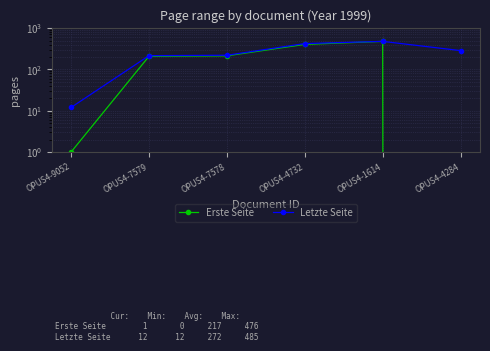

What is the spread (max minus min) of values at OPUS4-4284?

285